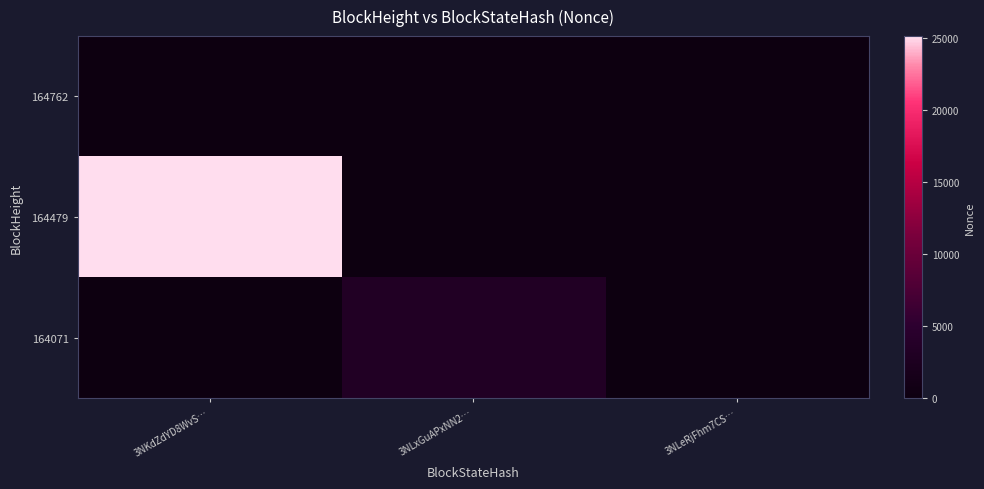

Reading left to right, what are all the values shown in this chart?

164762: 3NKdZdYD8WvS…=0	3NLxGuAPxNN2…=0	3NLeRjFhm7CS…=0
164479: 3NKdZdYD8WvS…=25141	3NLxGuAPxNN2…=0	3NLeRjFhm7CS…=0
164071: 3NKdZdYD8WvS…=0	3NLxGuAPxNN2…=3211	3NLeRjFhm7CS…=0